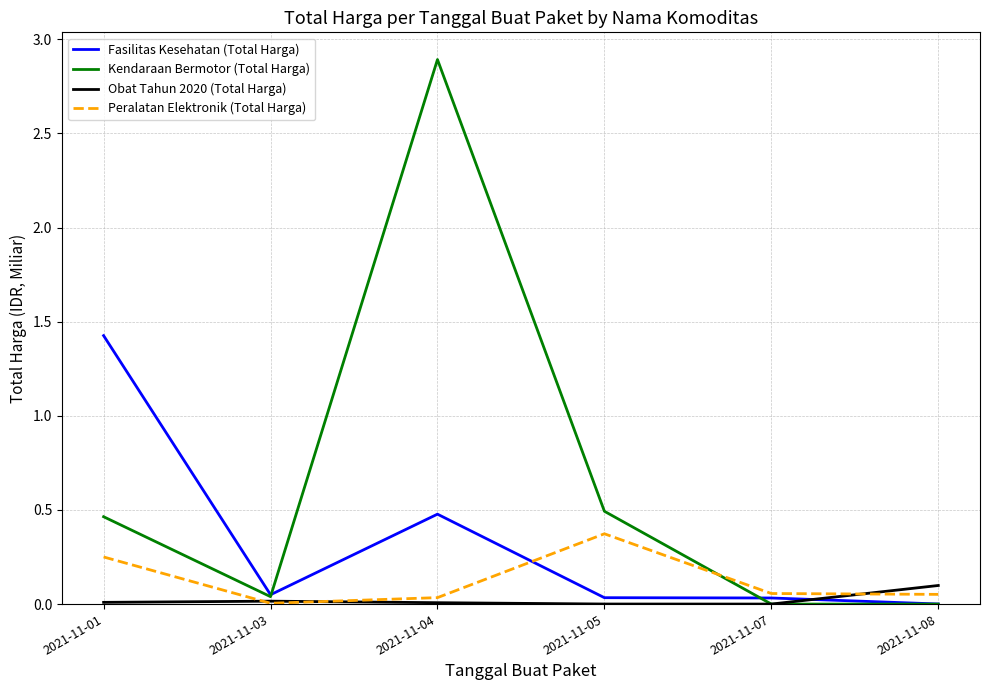

How many lines are shown in the chart?

4